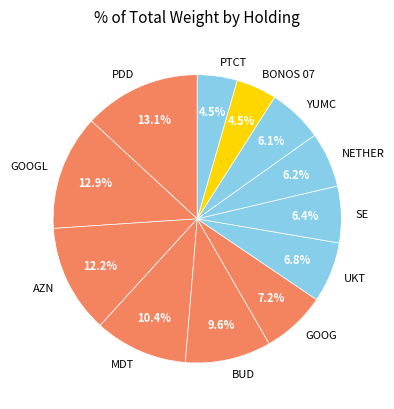

How many slices are in this pie chart?

12